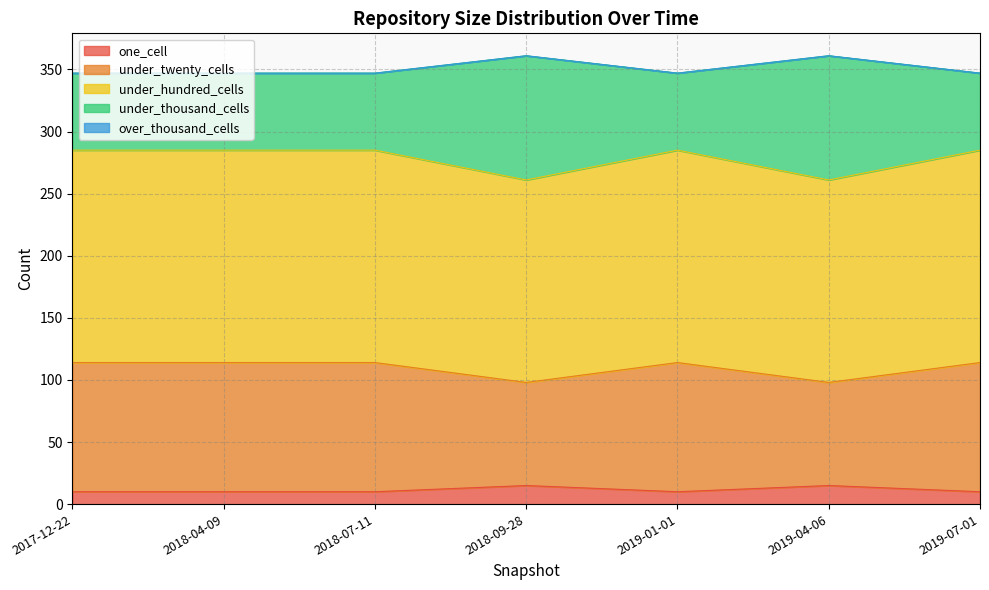

Where is the first local maximum for under_thousand_cells?

2018-09-28